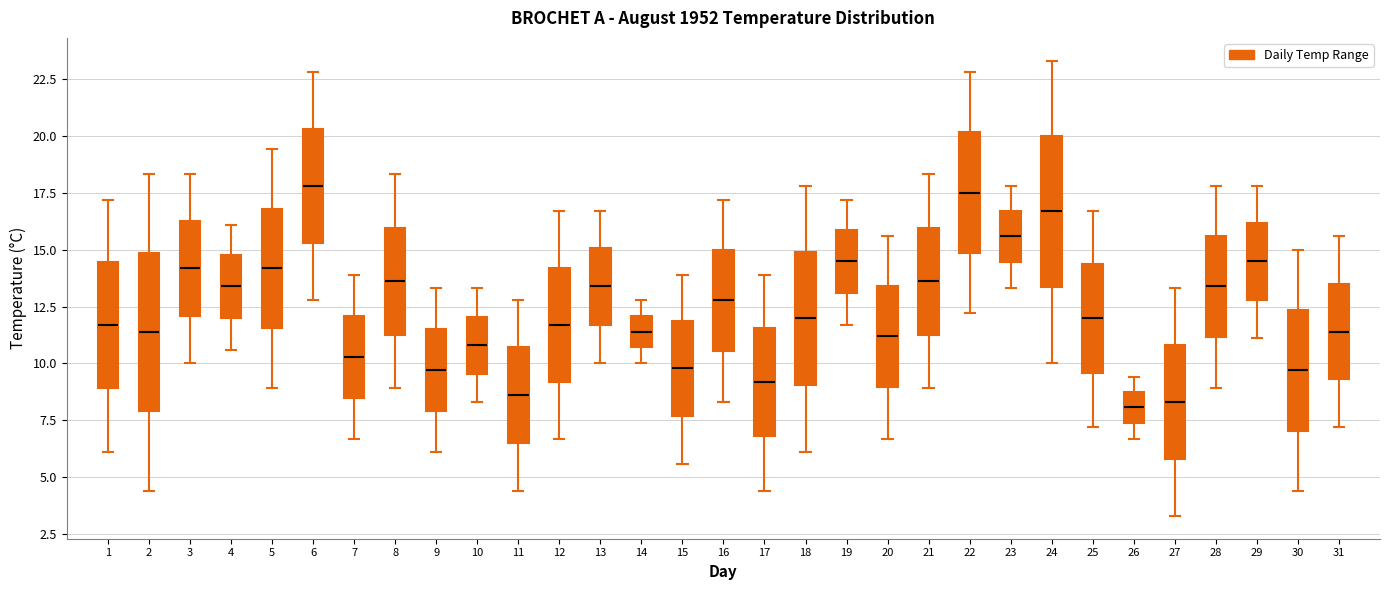

Reading left to right, transcribe this box plot: for each box, give where its median line is, the range the box spans, and where its two whiskers end, as read against the y-axis. The values are not printed on the chart, so give them approximately, as read against the axis.

1: median 11.5, box 9.0 to 14.5, whiskers 6.0 to 17.0
2: median 11.5, box 8.0 to 15.0, whiskers 4.5 to 18.5
3: median 14.0, box 12.0 to 16.5, whiskers 10.0 to 18.5
4: median 13.5, box 12.0 to 15.0, whiskers 10.5 to 16.0
5: median 14.0, box 11.5 to 17.0, whiskers 9.0 to 19.5
6: median 18.0, box 15.5 to 20.5, whiskers 13.0 to 23.0
7: median 10.5, box 8.5 to 12.0, whiskers 6.5 to 14.0
8: median 13.5, box 11.5 to 16.0, whiskers 9.0 to 18.5
9: median 9.5, box 8.0 to 11.5, whiskers 6.0 to 13.5
10: median 11.0, box 9.5 to 12.0, whiskers 8.5 to 13.5
11: median 8.5, box 6.5 to 10.5, whiskers 4.5 to 13.0
12: median 11.5, box 9.0 to 14.0, whiskers 6.5 to 16.5
13: median 13.5, box 11.5 to 15.0, whiskers 10.0 to 16.5
14: median 11.5, box 10.5 to 12.0, whiskers 10.0 to 13.0
15: median 10.0, box 7.5 to 12.0, whiskers 5.5 to 14.0
16: median 13.0, box 10.5 to 15.0, whiskers 8.5 to 17.0
17: median 9.0, box 7.0 to 11.5, whiskers 4.5 to 14.0
18: median 12.0, box 9.0 to 15.0, whiskers 6.0 to 18.0
19: median 14.5, box 13.0 to 16.0, whiskers 11.5 to 17.0
20: median 11.0, box 9.0 to 13.5, whiskers 6.5 to 15.5
21: median 13.5, box 11.5 to 16.0, whiskers 9.0 to 18.5
22: median 17.5, box 15.0 to 20.0, whiskers 12.0 to 23.0
23: median 15.5, box 14.5 to 16.5, whiskers 13.5 to 18.0
24: median 16.5, box 13.5 to 20.0, whiskers 10.0 to 23.5
25: median 12.0, box 9.5 to 14.5, whiskers 7.0 to 16.5
26: median 8.0, box 7.5 to 9.0, whiskers 6.5 to 9.5
27: median 8.5, box 6.0 to 11.0, whiskers 3.5 to 13.5
28: median 13.5, box 11.0 to 15.5, whiskers 9.0 to 18.0
29: median 14.5, box 13.0 to 16.0, whiskers 11.0 to 18.0
30: median 9.5, box 7.0 to 12.5, whiskers 4.5 to 15.0
31: median 11.5, box 9.5 to 13.5, whiskers 7.0 to 15.5